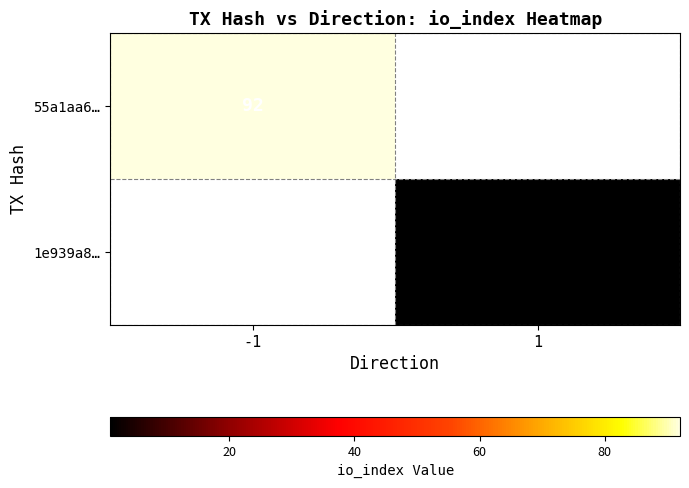

Is it true that 1e939a8… equals 0 at 1?

False